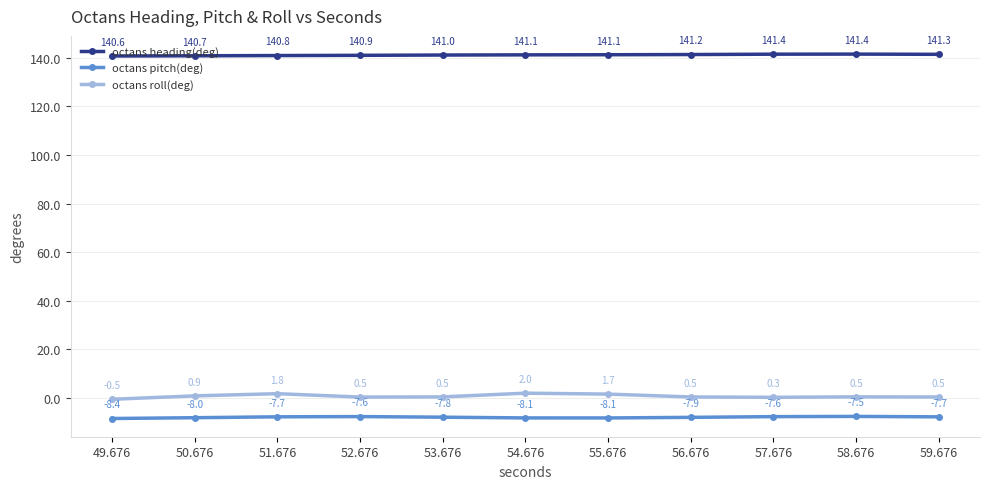

How many data points in octans heading(deg) are less than 141?

4